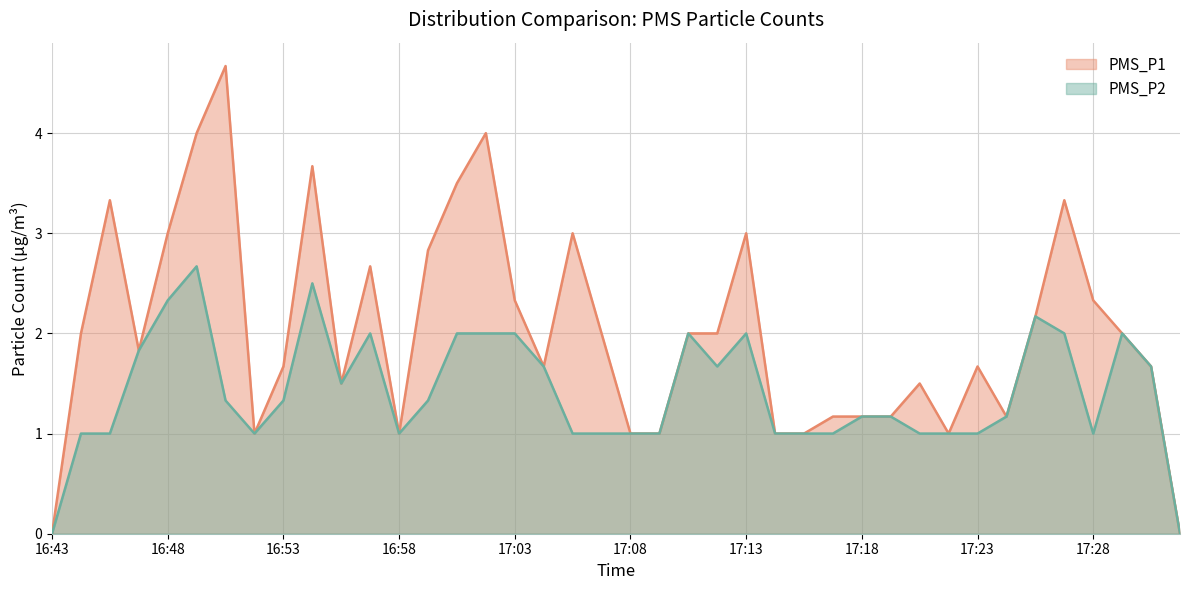

What is the difference between the PMS_P2 values at 17:09 and 16:56?

0.5